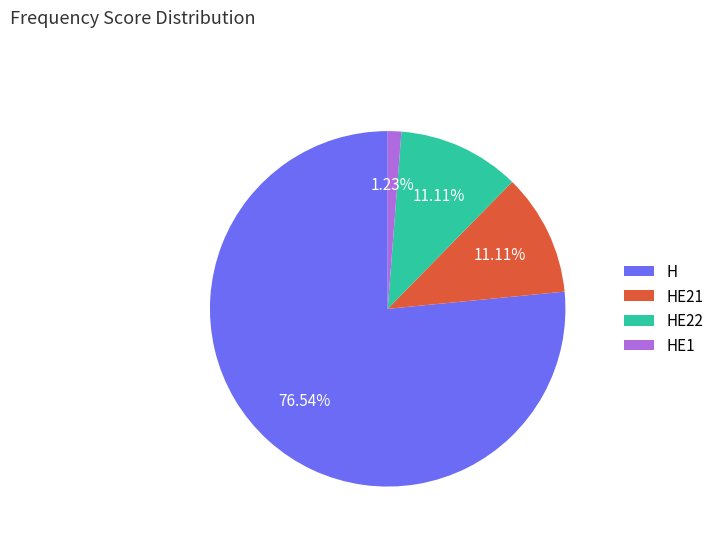

Which slice is the largest?

H